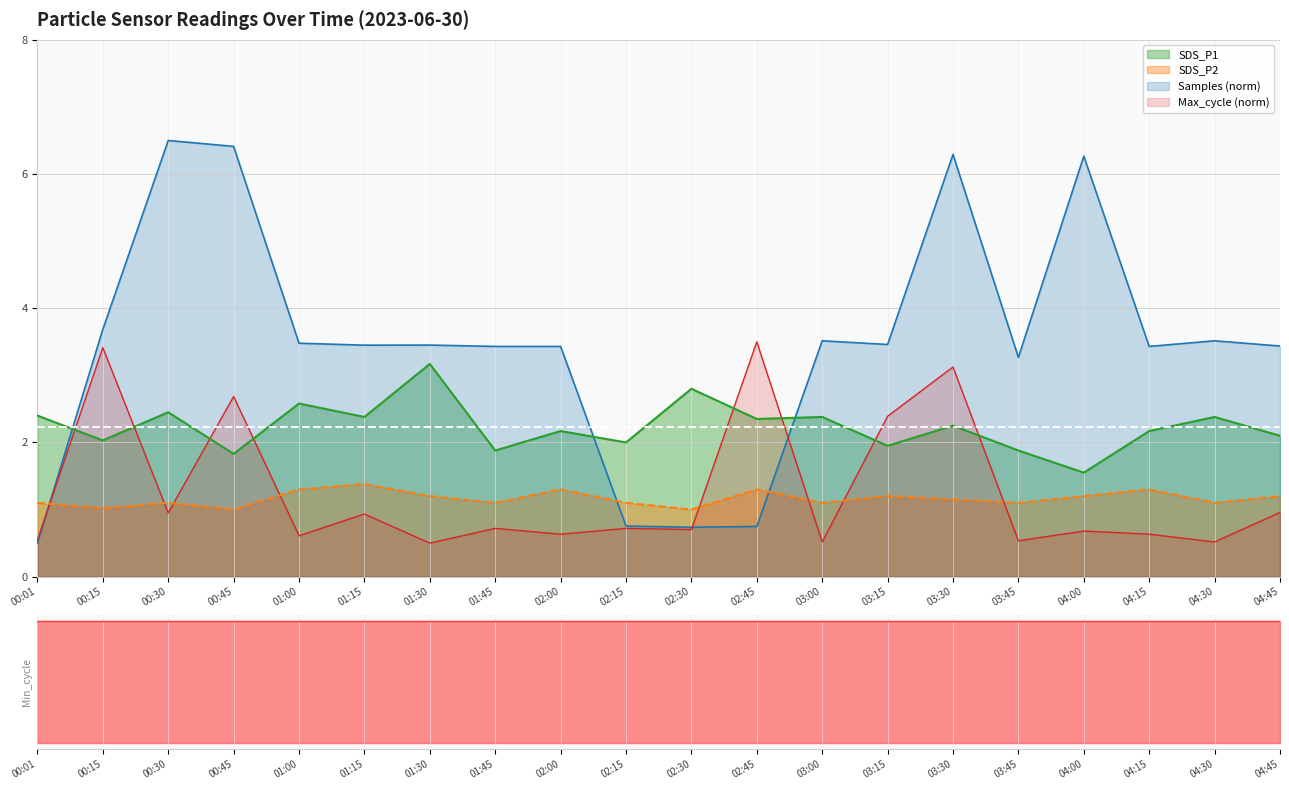

What is the sum of the SDS_P1 values at 03:15 and 04:30?

4.3